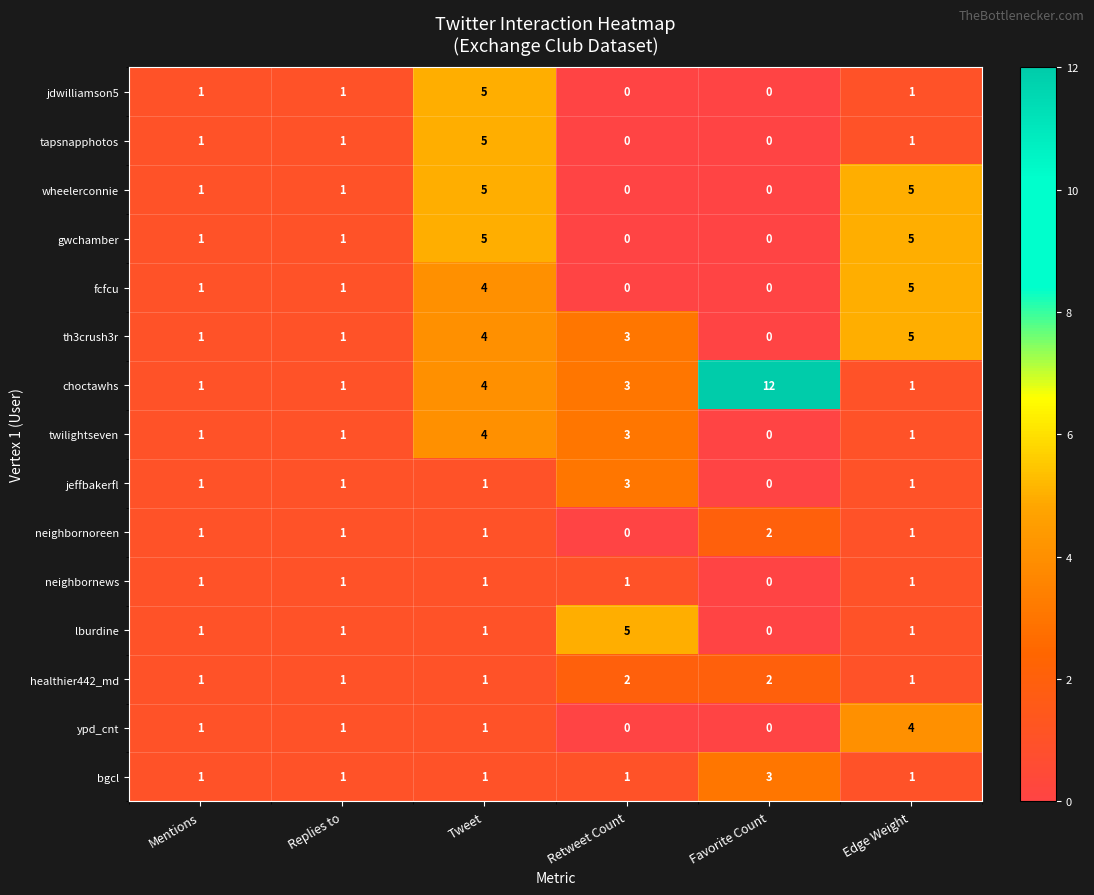

What is the sum of all tapsnapphotos values?

8